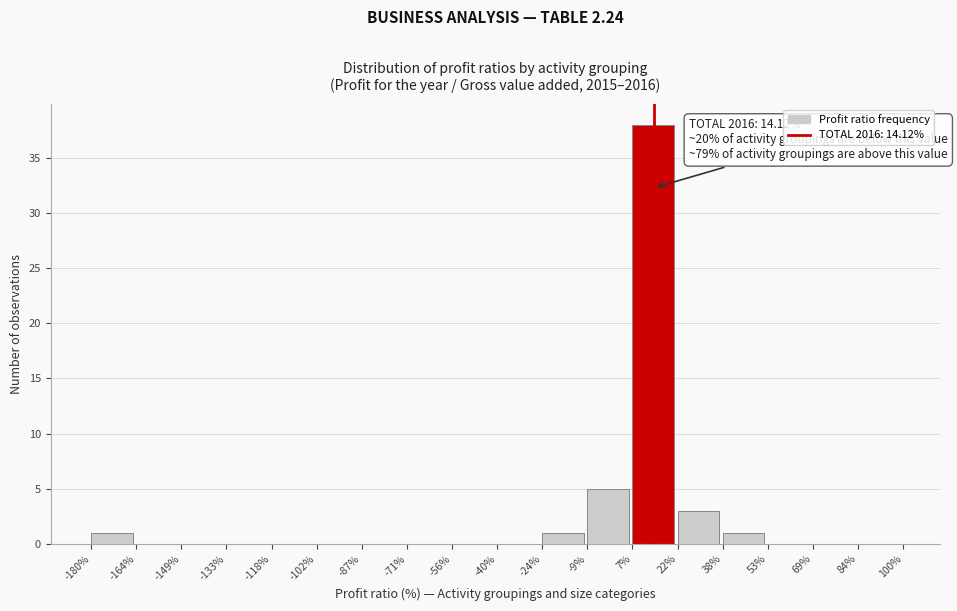

Which range on the x-axis has the tallest bar?

7% to 22%